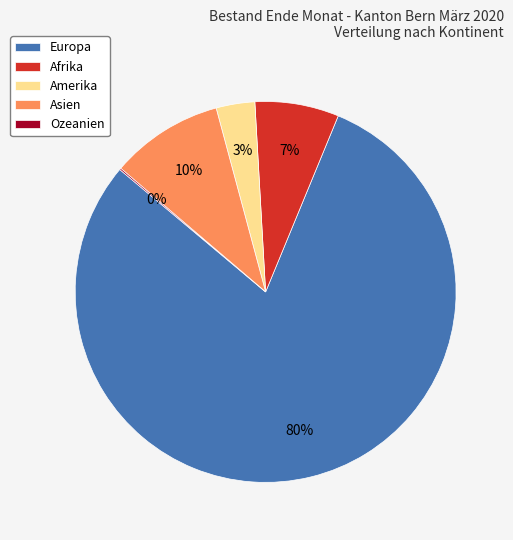

Is Europa the majority of the pie?

Yes